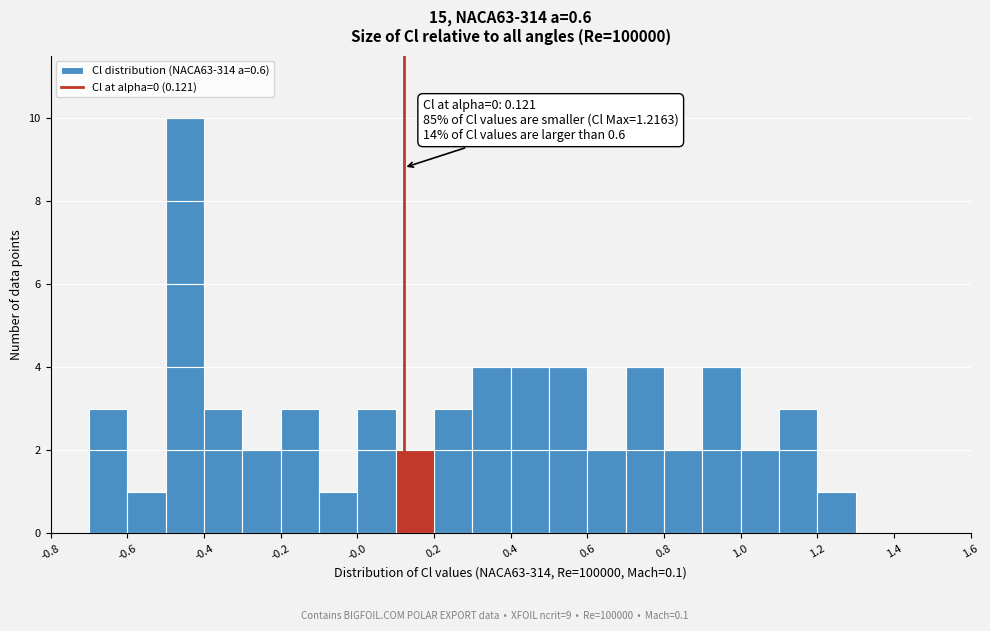

Over which range of the x-axis is the bar tallest?

-0.5 to -0.4